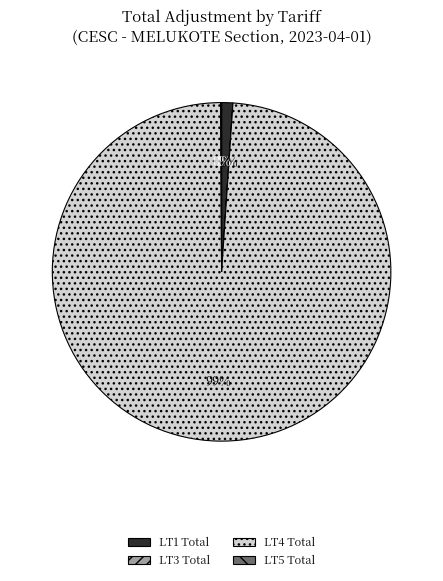

The LT4 Total slice represents 89% of the pie. True or false?

False